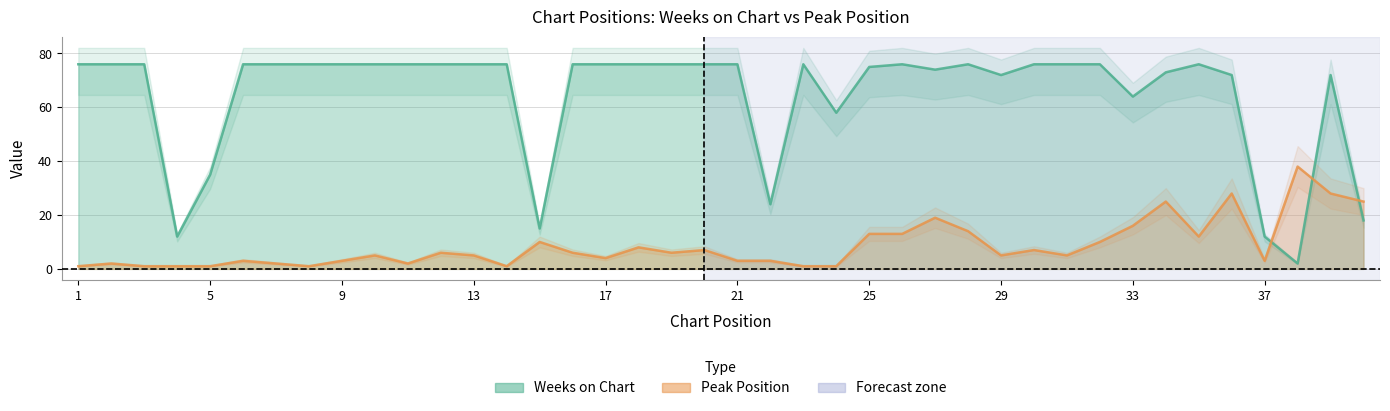

At how many categories does at least one series exceed 28?

35